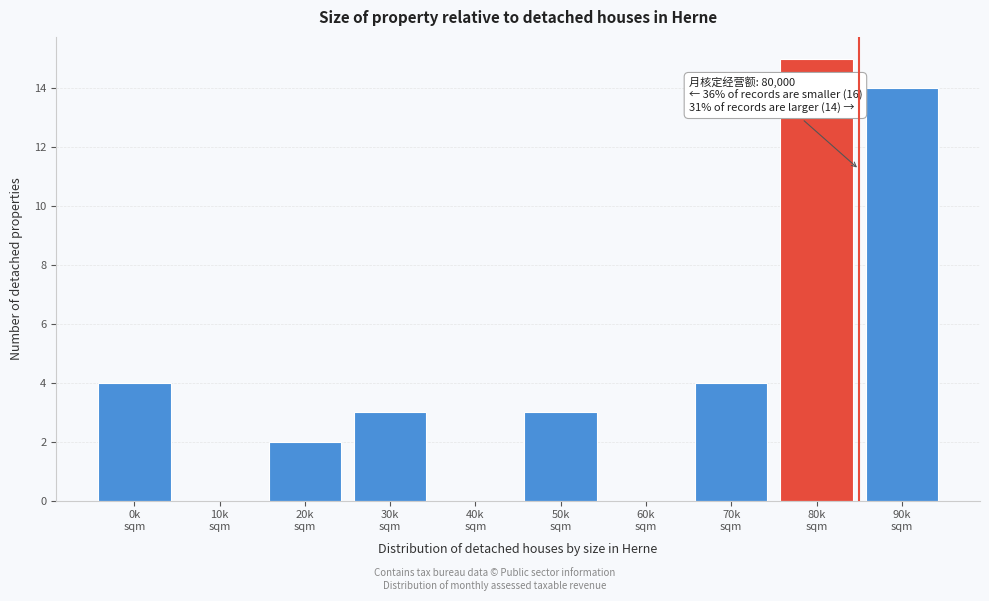

What is the greatest value displayed?

15